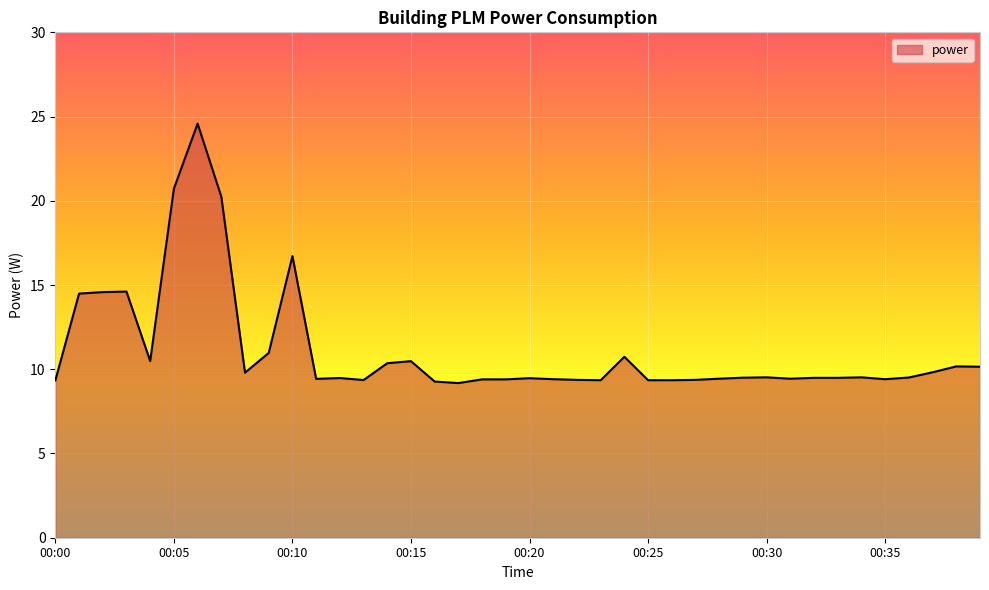

What is the difference between the maximum and minimum values?

15.4